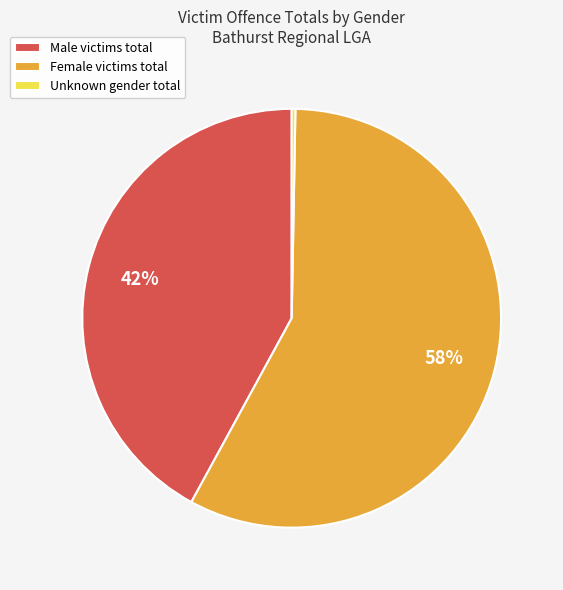

Does any single category account for the majority?

Yes